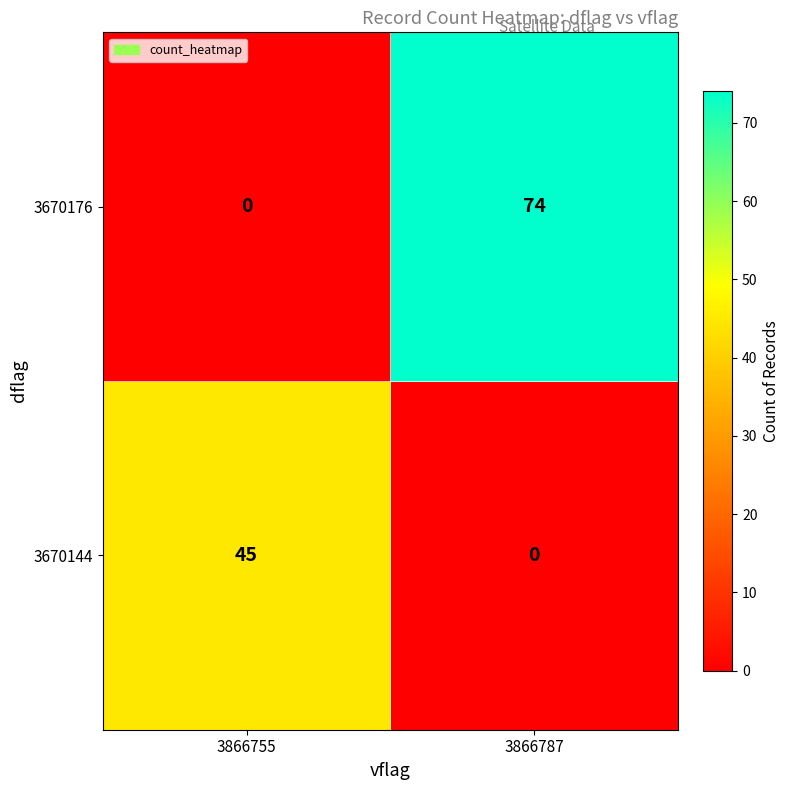

Rank the series by their maximum value, from highest to lowest.

3670176, 3670144